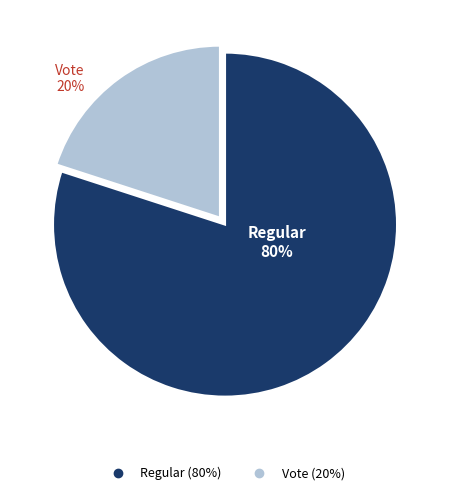

Count the number of slices in the pie.

2